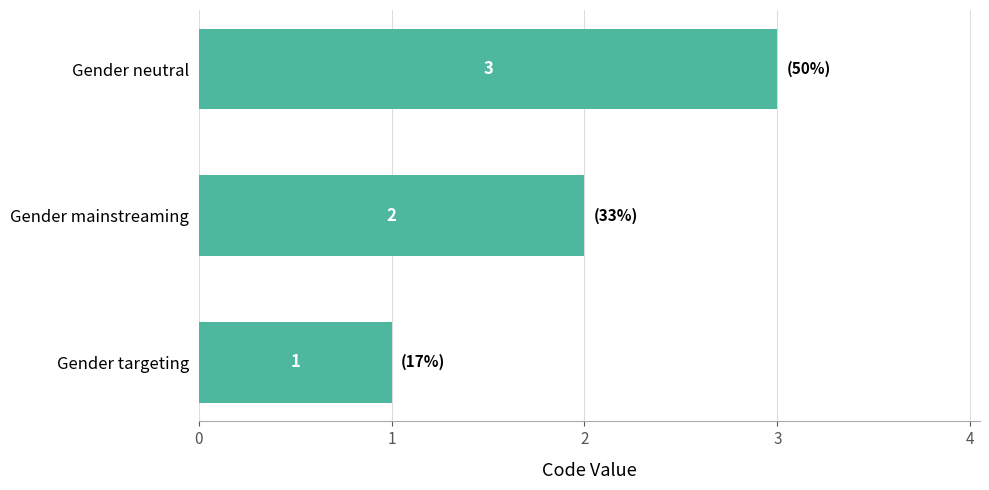

List the labels in order of value, largest first.

Gender neutral, Gender mainstreaming, Gender targeting